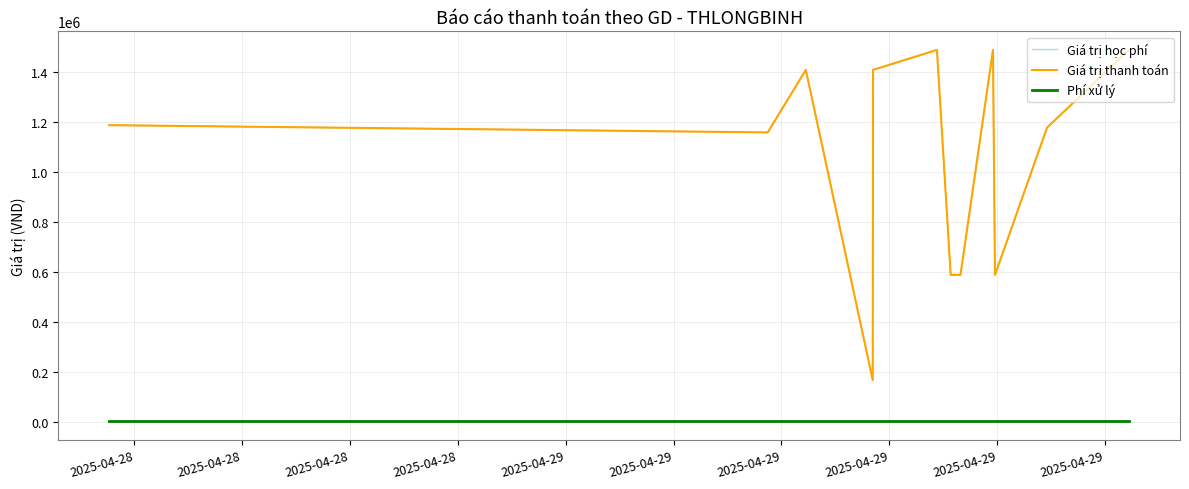

Which series has the largest total across all categories?

Giá trị học phí